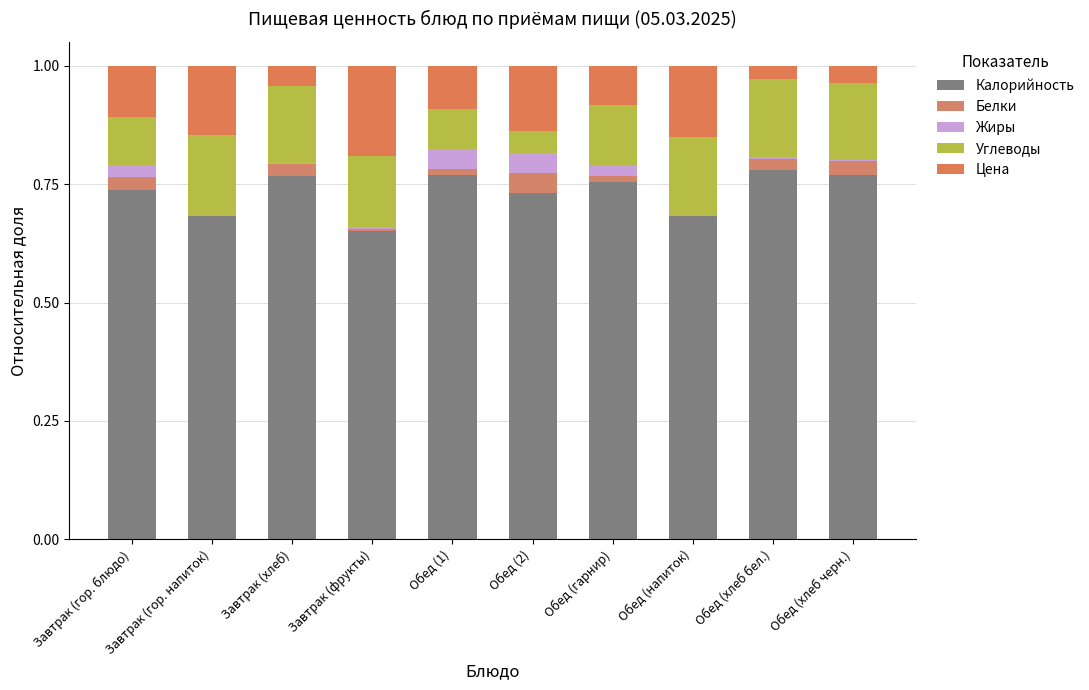

Does the chart contain stacked bars?

Yes